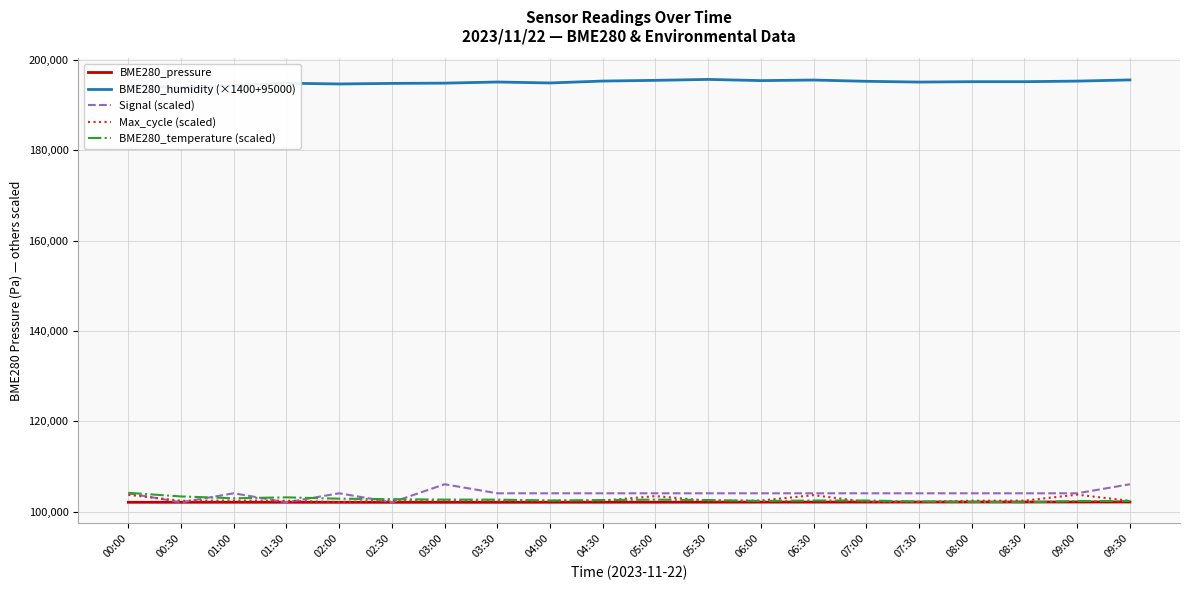

The value of BME280_humidity (×1400+95000) at 05:30 is 195688.0. True or false?

True